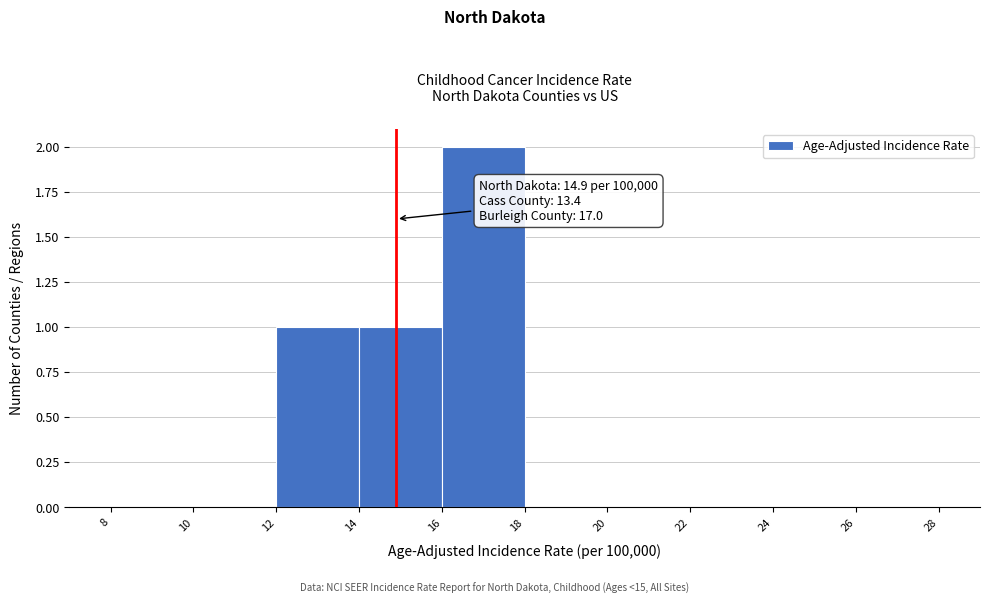

Which range on the x-axis has the tallest bar?

16 to 18